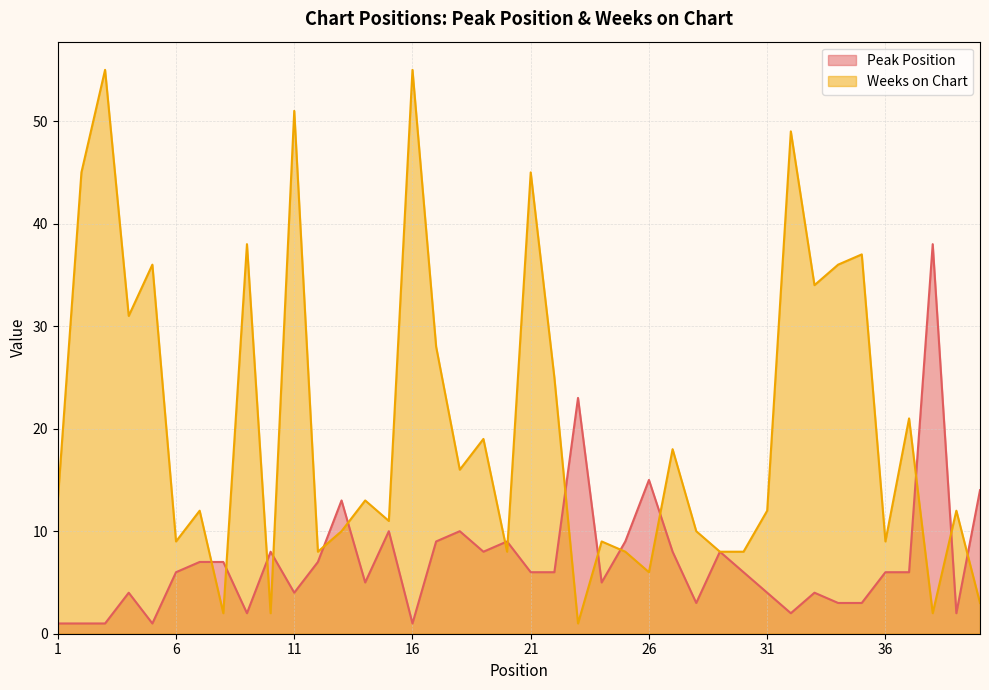

True or false: Weeks on Chart has more than 0 points higher than both neighbors.

True